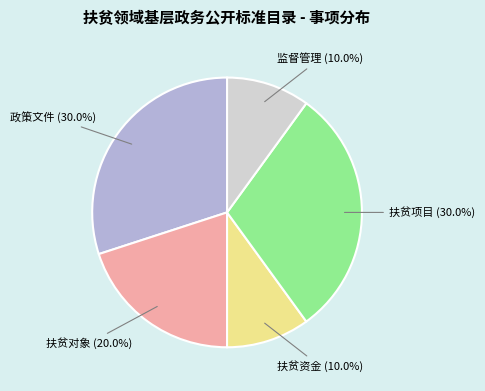

To the nearest percent, what percentage of the pie is 扶贫对象?

20%